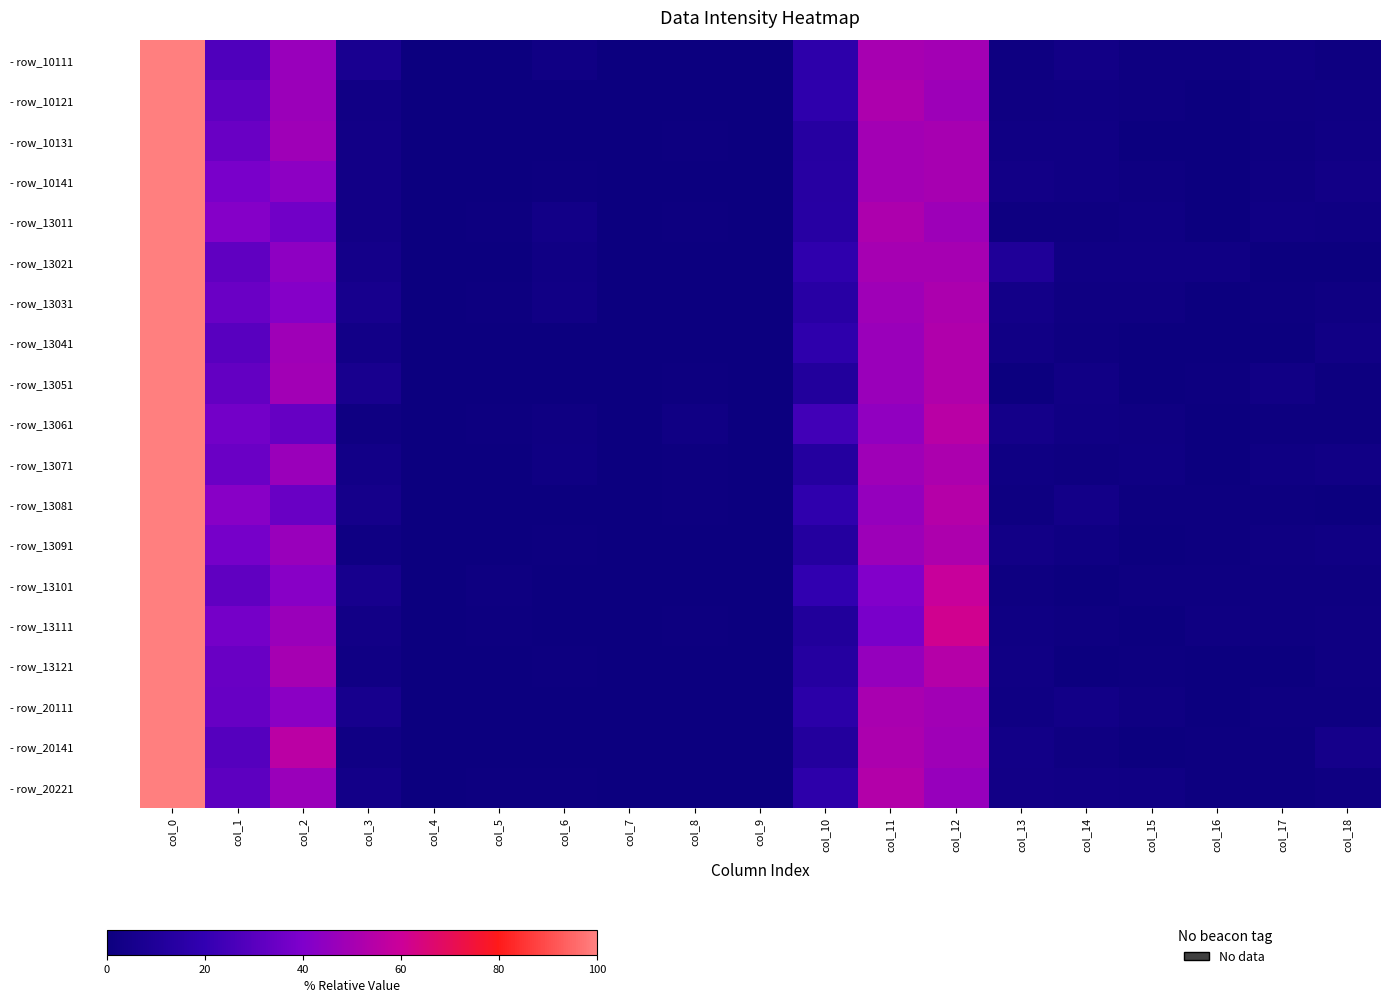

What is the spread (max minus min) of values at col_5?

0.8